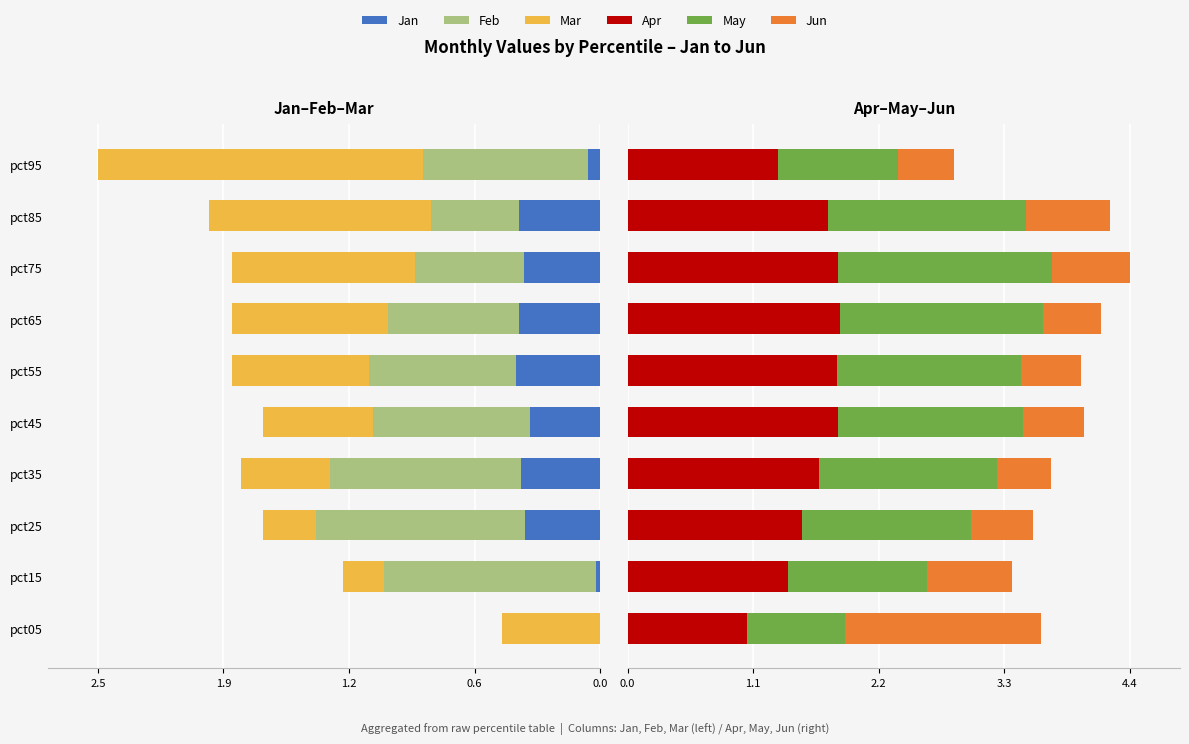

The Jun series shows 0.5 at pct65. True or false?

True